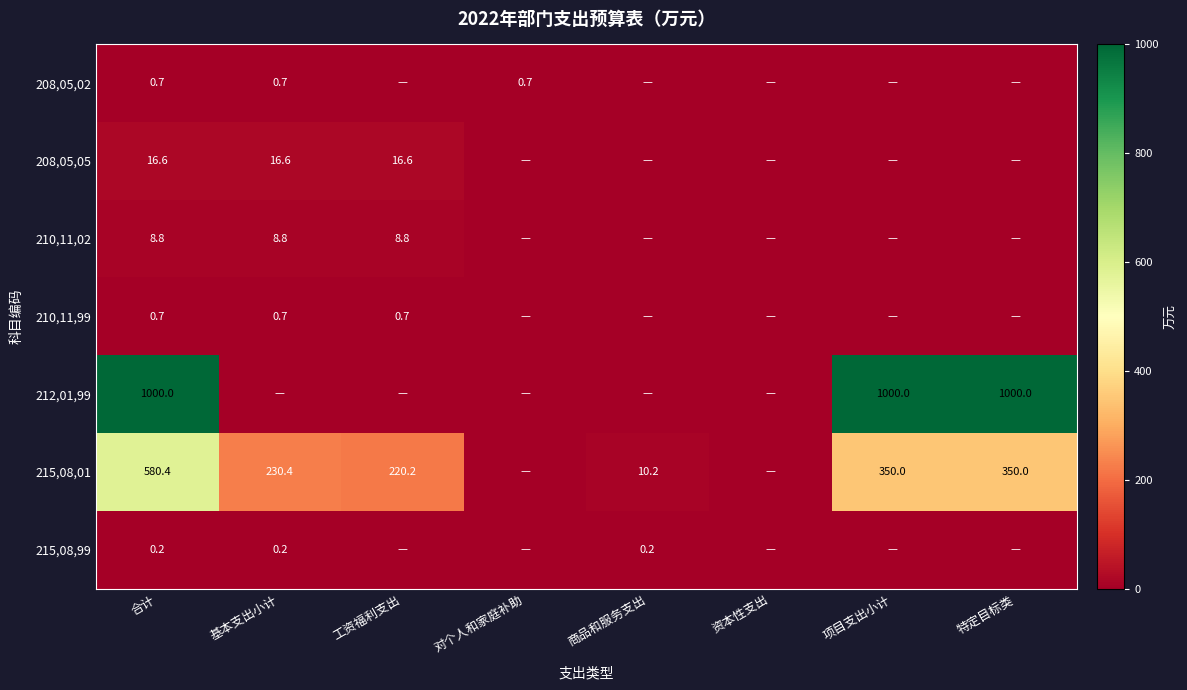

The 212,01,99 series shows 669.1 at 项目支出小计. True or false?

False